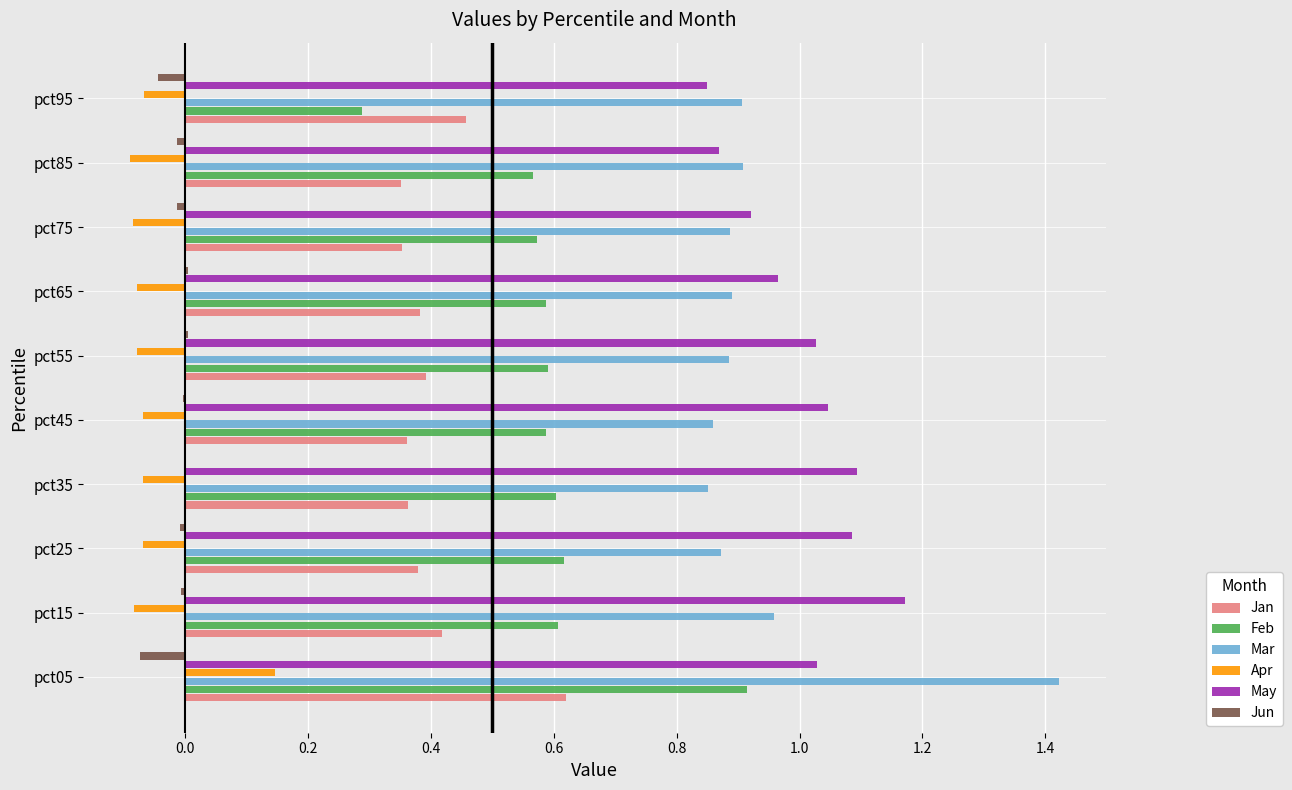

Is the value of Jun at pct55 greater than the value of Jan at pct85?

No